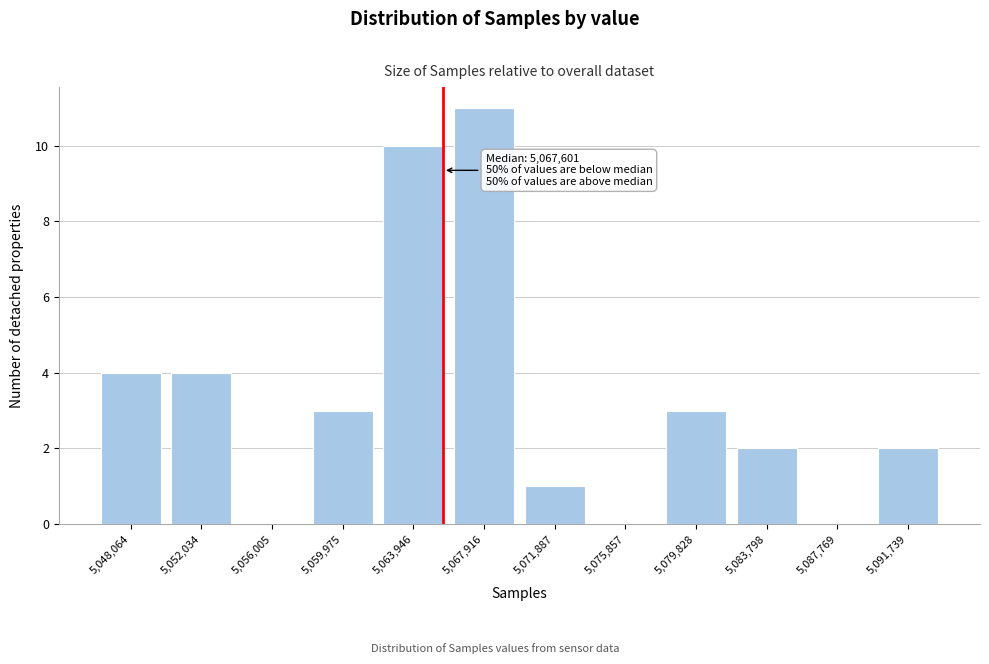

Reading left to right, what are all the values shown in this chart?

5,048,064=4	5,052,034=4	5,056,005=0	5,059,975=3	5,063,946=10	5,067,916=11	5,071,887=1	5,075,857=0	5,079,828=3	5,083,798=2	5,087,769=0	5,091,739=2